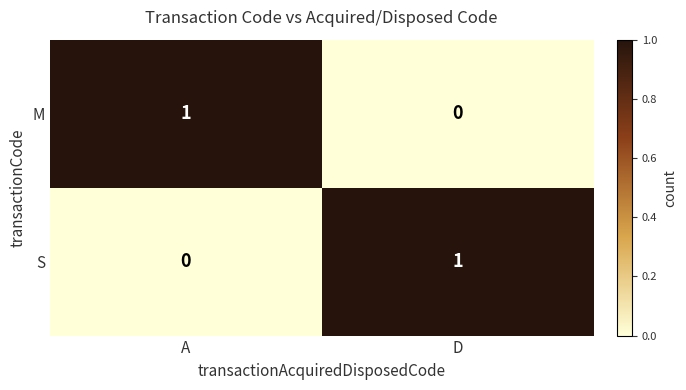

Is it true that S equals 1 at D?

True